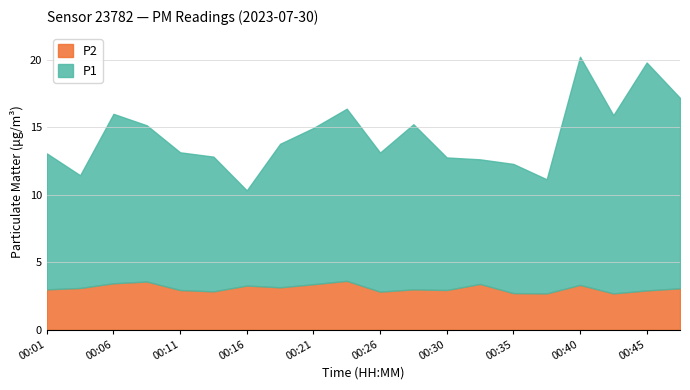

True or false: P1 and P2 cross at least once.

False